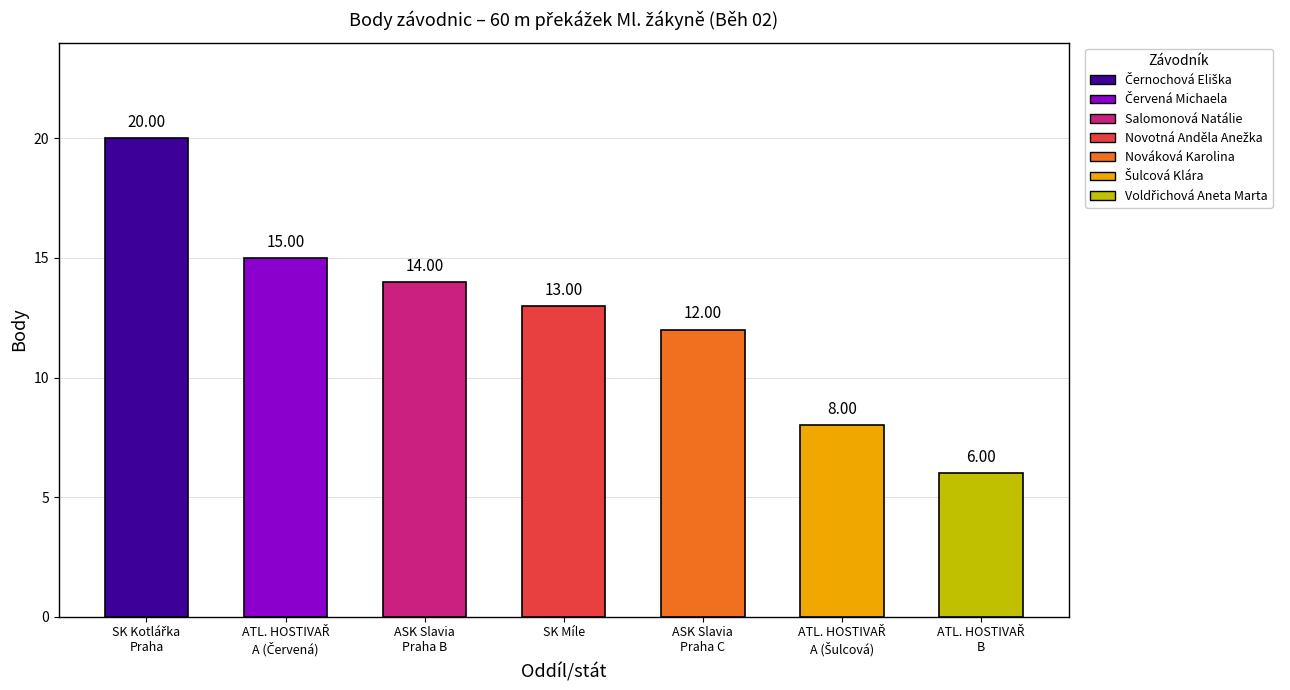

What is the value of the 1st bar from the left?

20